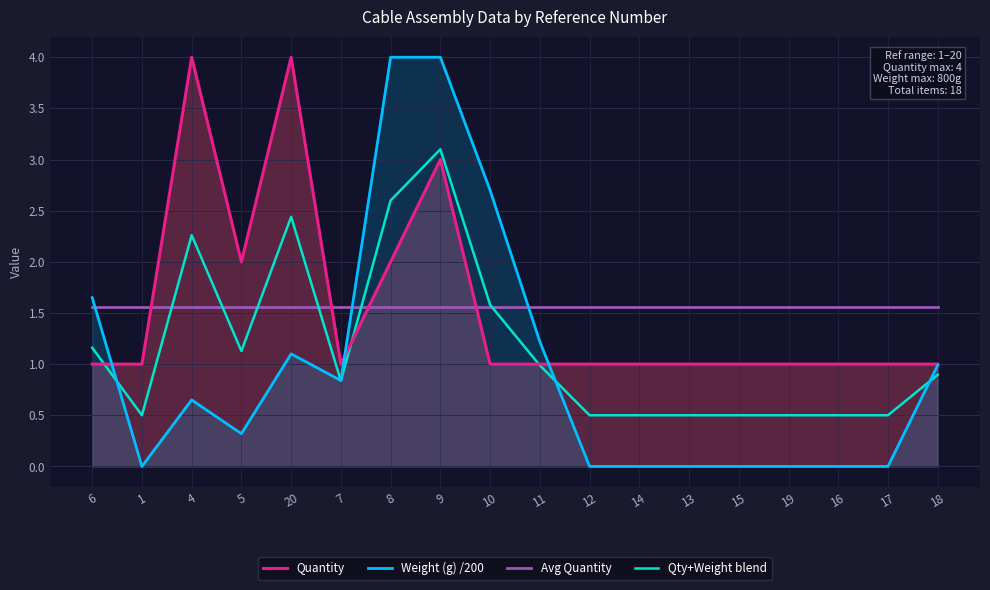

True or false: Quantity and Weight (g) /200 cross at least once.

True